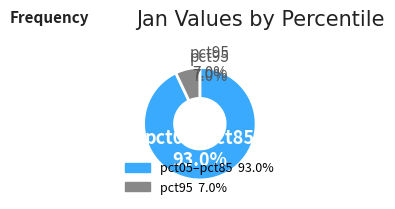

Is it true that pct75 is 1% of the pie?

False